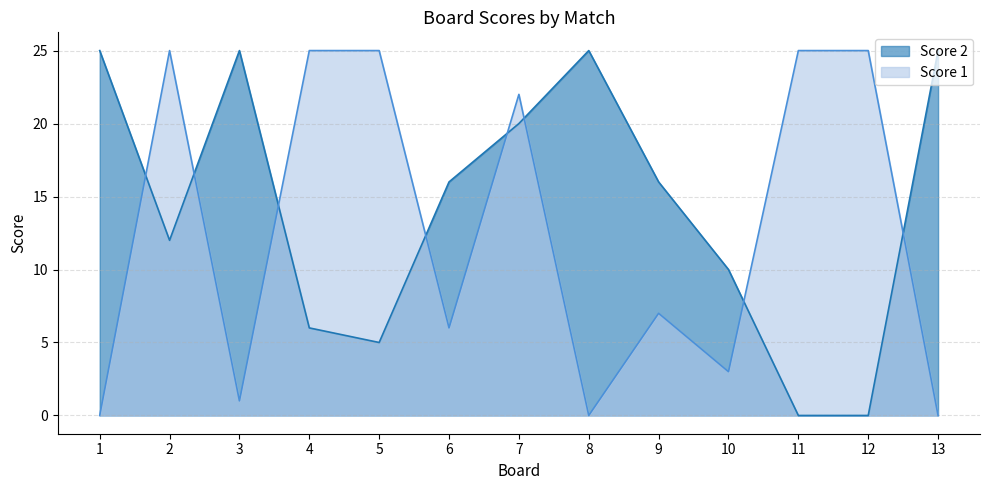

Which series has the widest spread of values?

Score 2